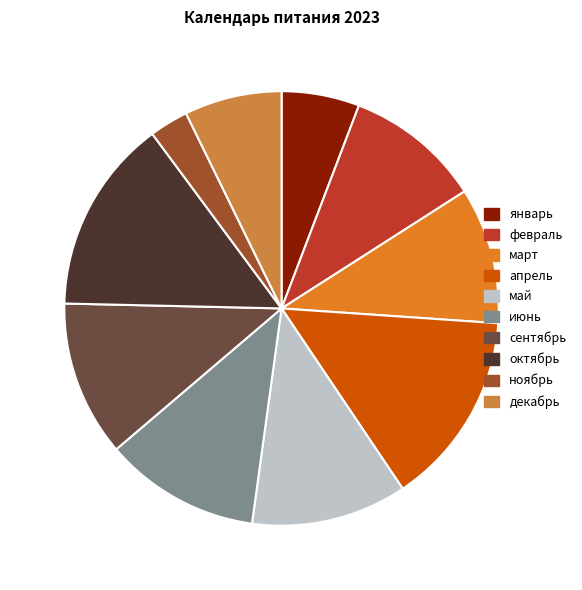

How many slices are in this pie chart?

10